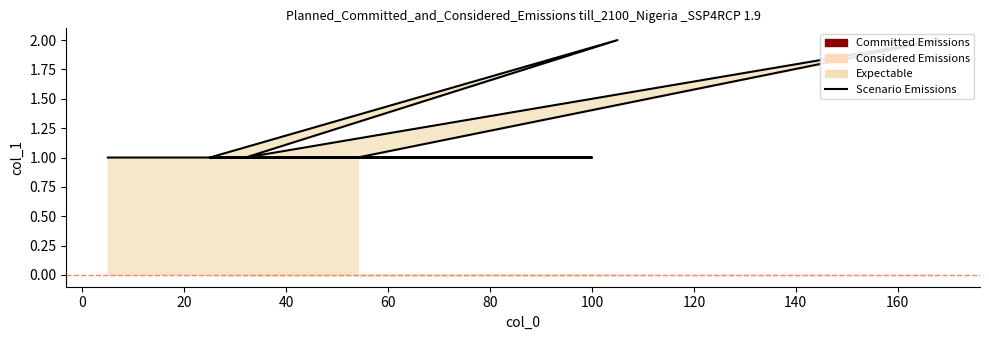

How many points are higher than both their immediate neighbors (excluding endpoints)?

2